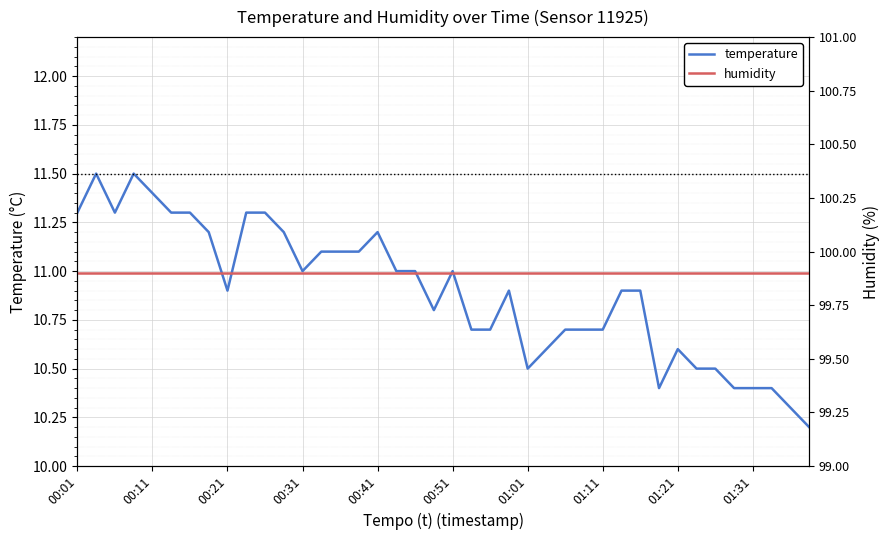

How many lines are shown in the chart?

2